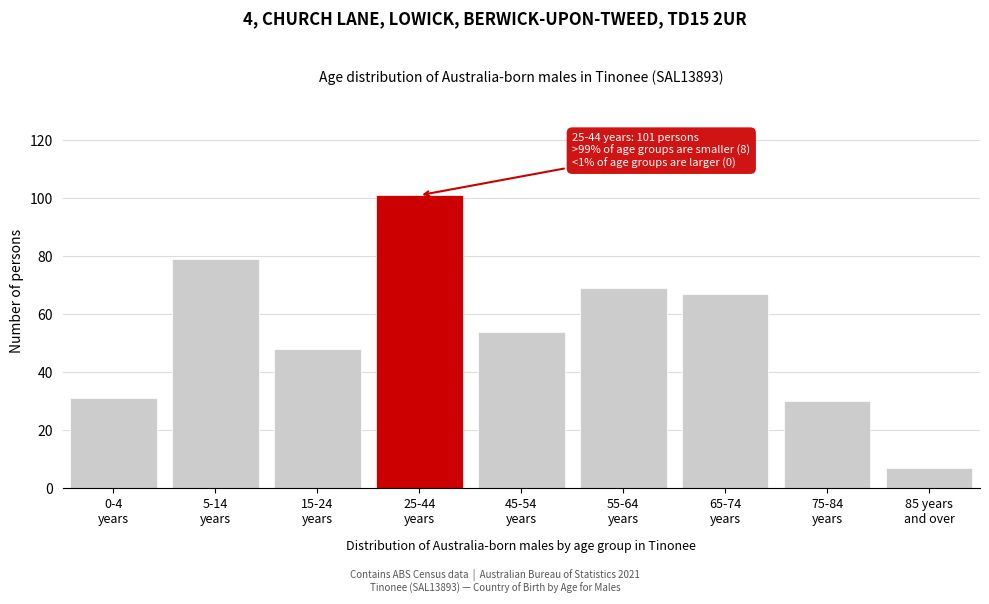

Reading left to right, transcribe all the data shown in this chart.

31	79	48	101	54	69	67	30	7